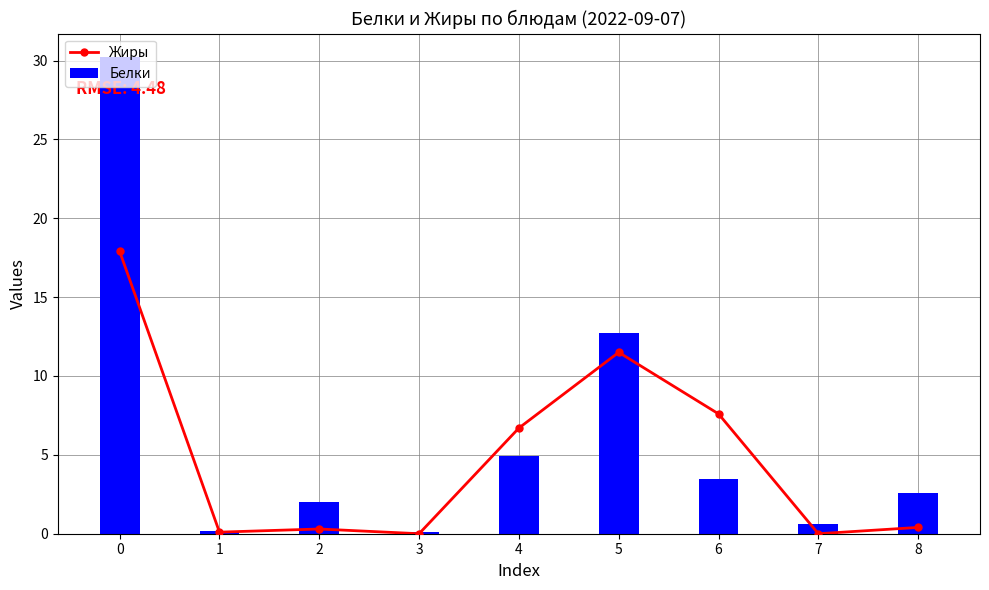

What is the difference between the highest and lowest values at 7?

0.6